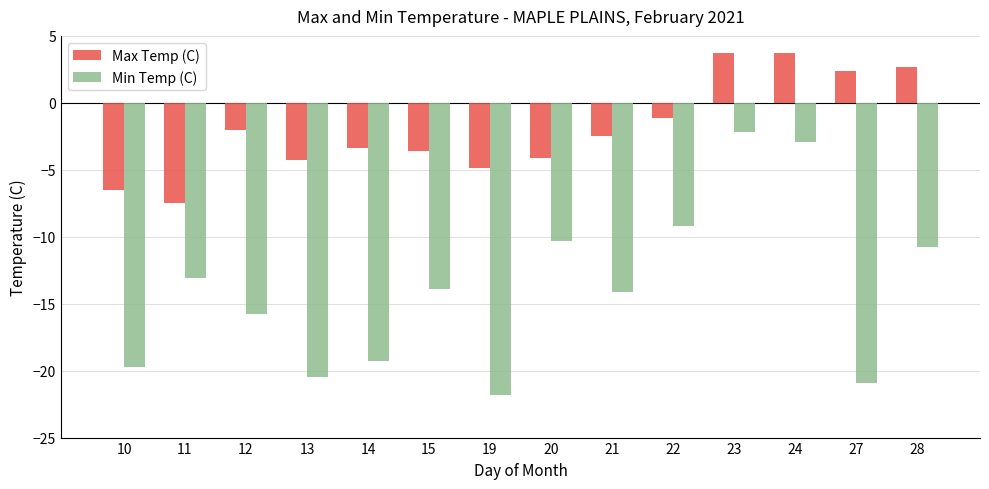

Which label corresponds to the smallest value in the chart?

19